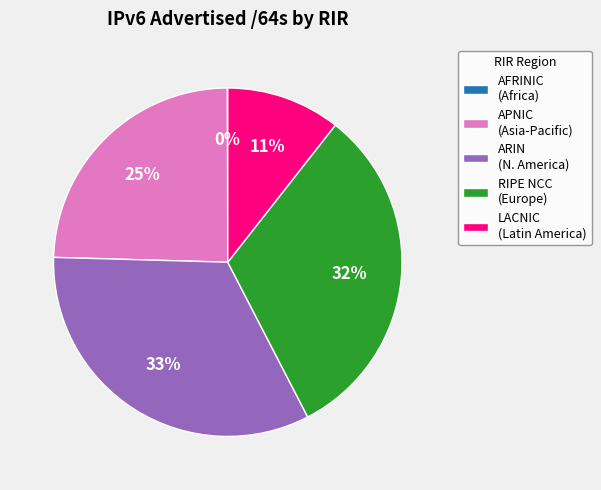

The ARIN (N. America) slice represents 27% of the pie. True or false?

False